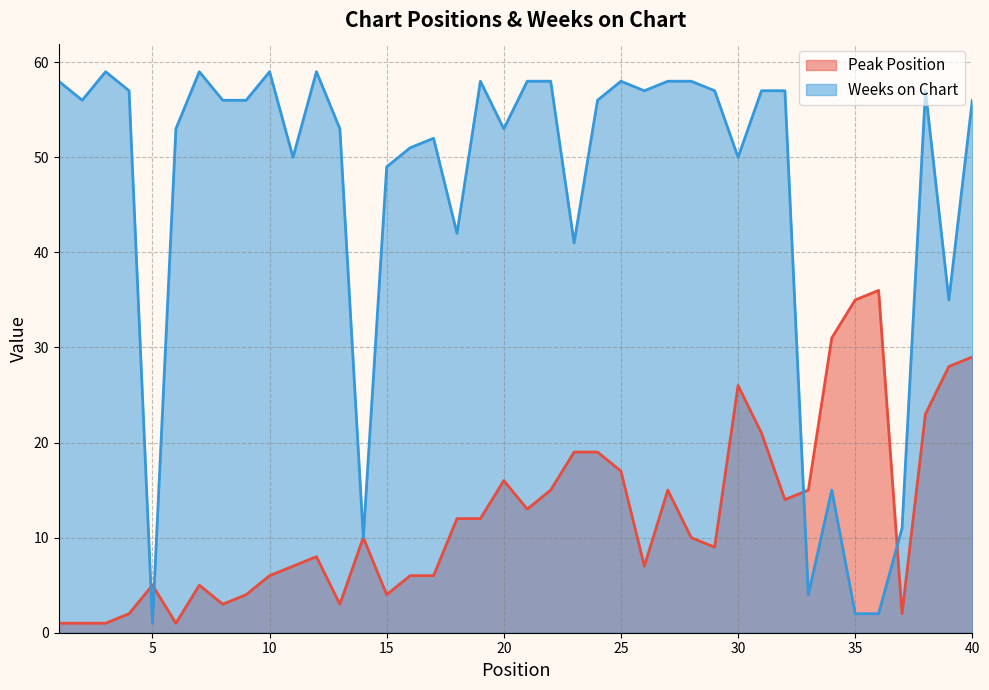

How many lines are shown in the chart?

2